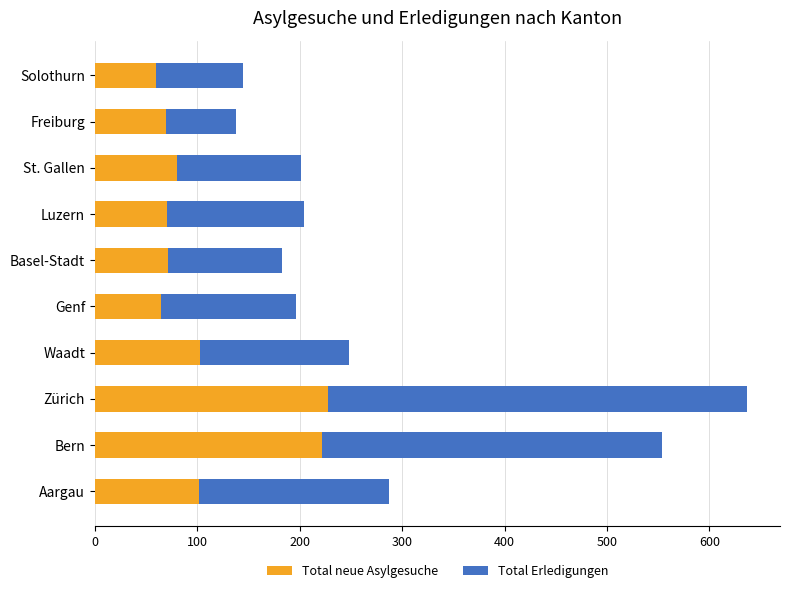

What is the lowest value of the Total neue Asylgesuche series?

60